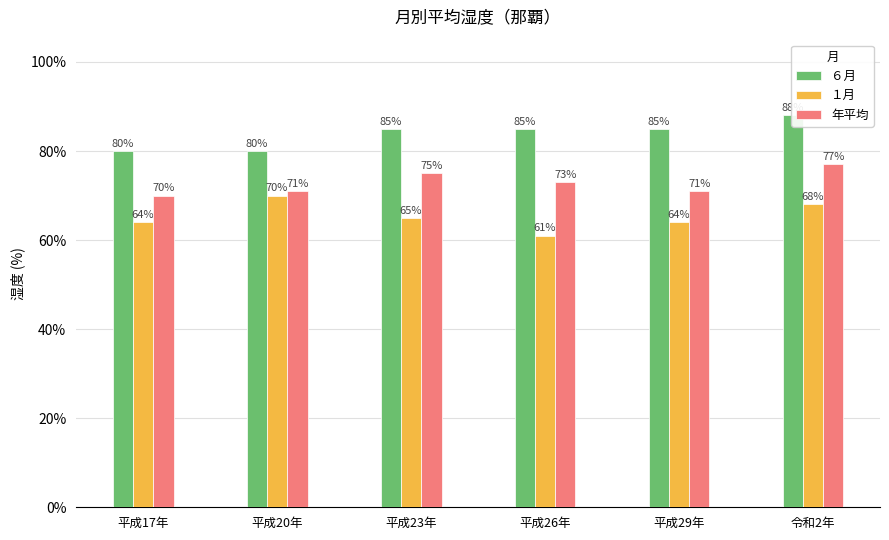

How many values in the １月 series are below 65?

3